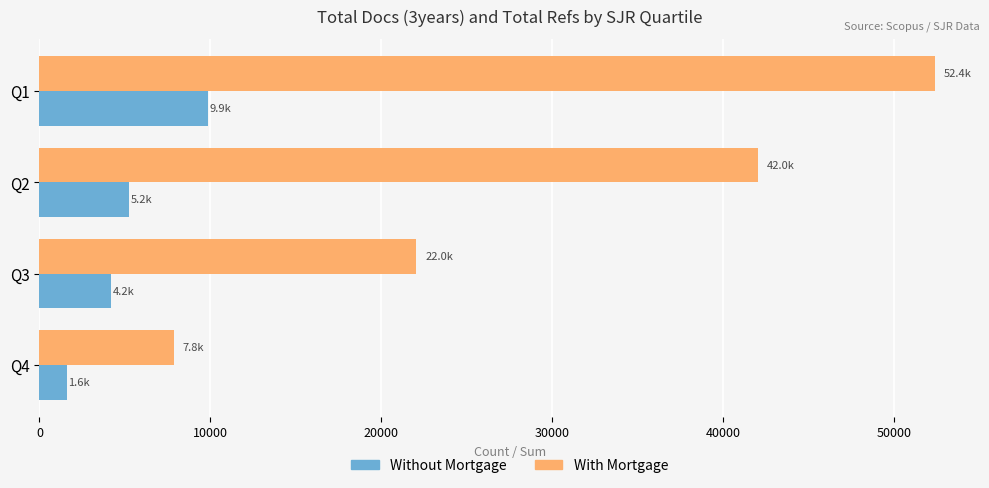

What is the spread (max minus min) of values at Q2?

36813